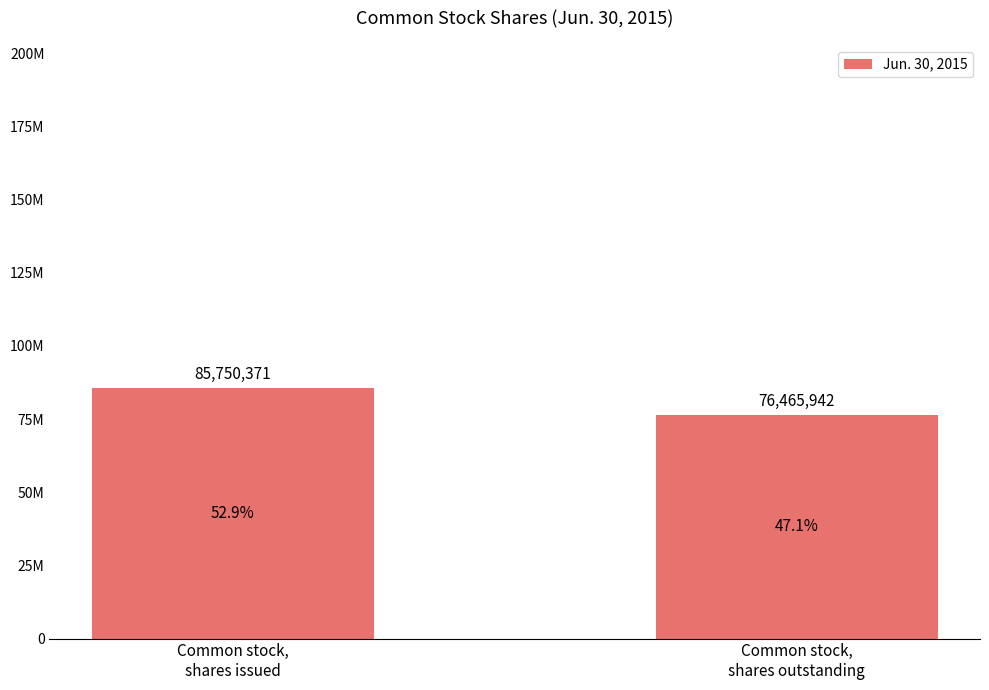

Does the chart contain stacked bars?

No